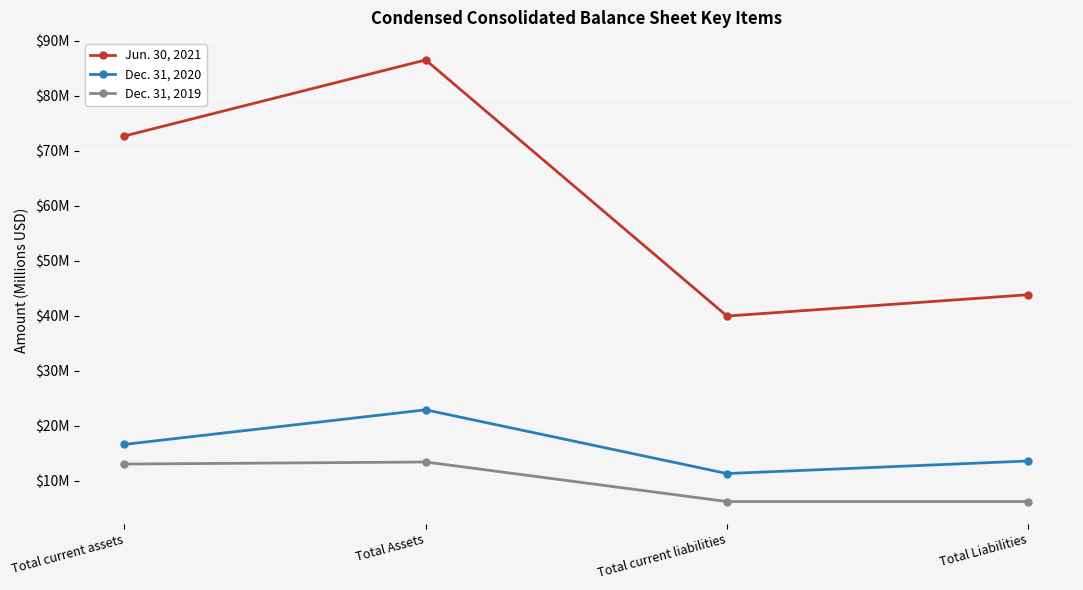

Does the chart have visible grid lines?

Yes